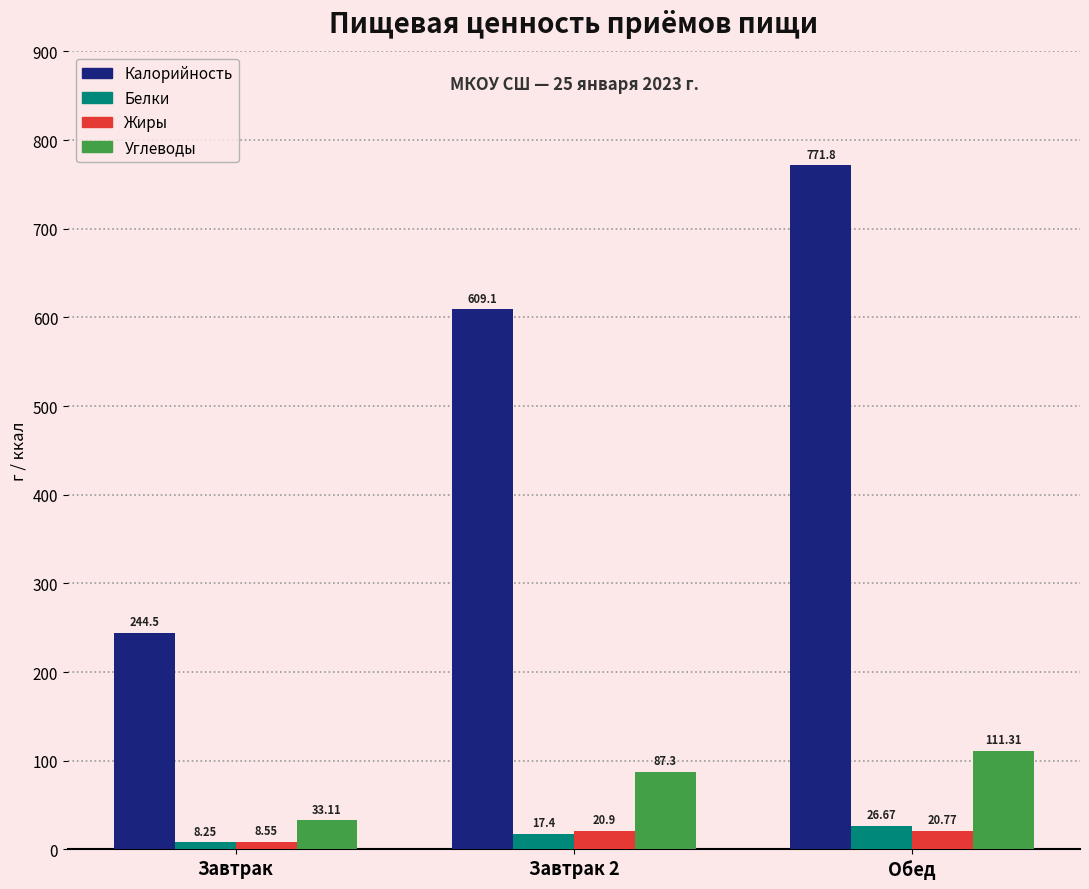

How many groups of bars are there?

3